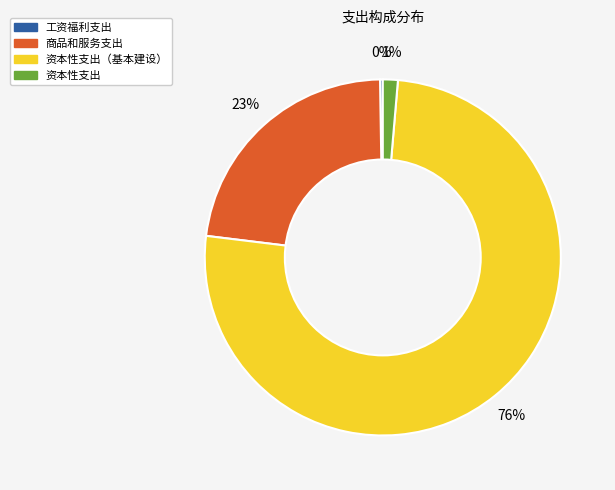

Is there any slice that represents more than half of the pie?

Yes